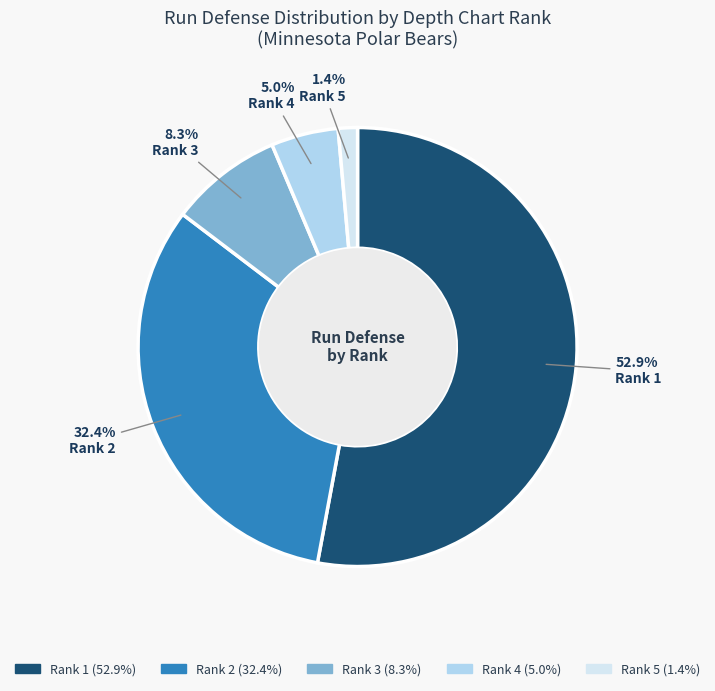

Is there any slice that represents more than half of the pie?

Yes